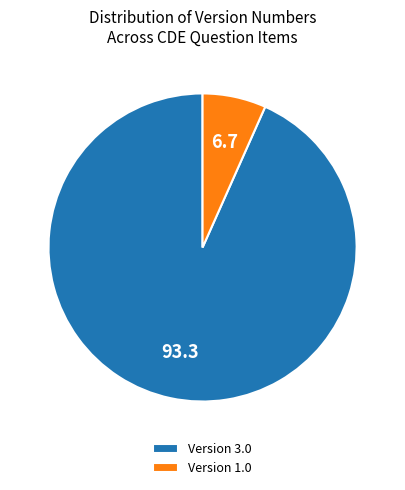

How many segments does this pie chart have?

2